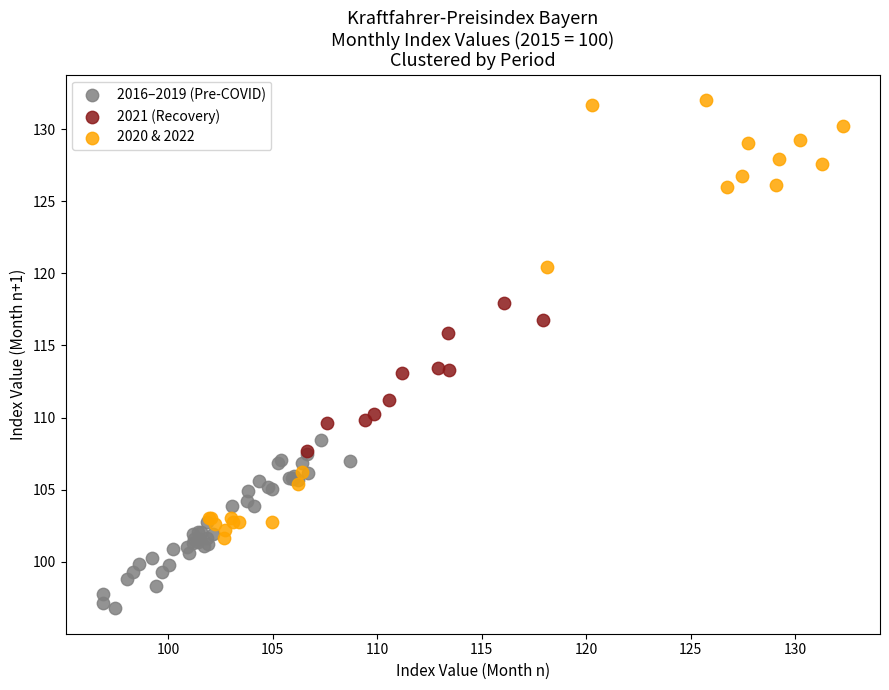

Which series reaches the minimum Y coordinate?

2016–2019 (Pre-COVID)